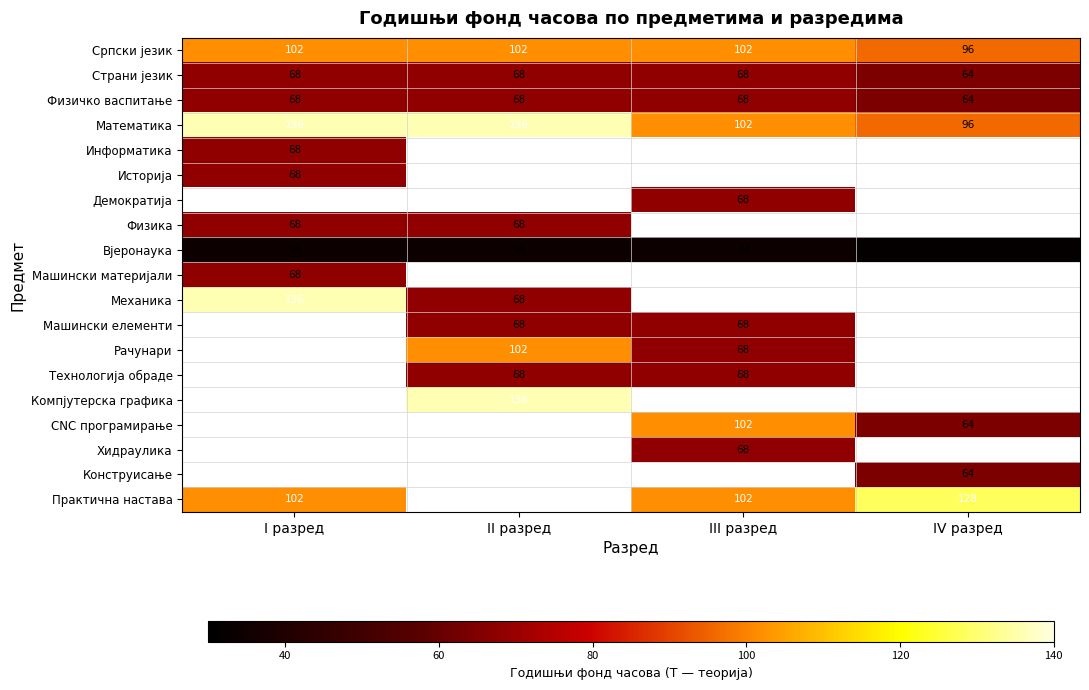

How many distinct data groups are displayed?

19